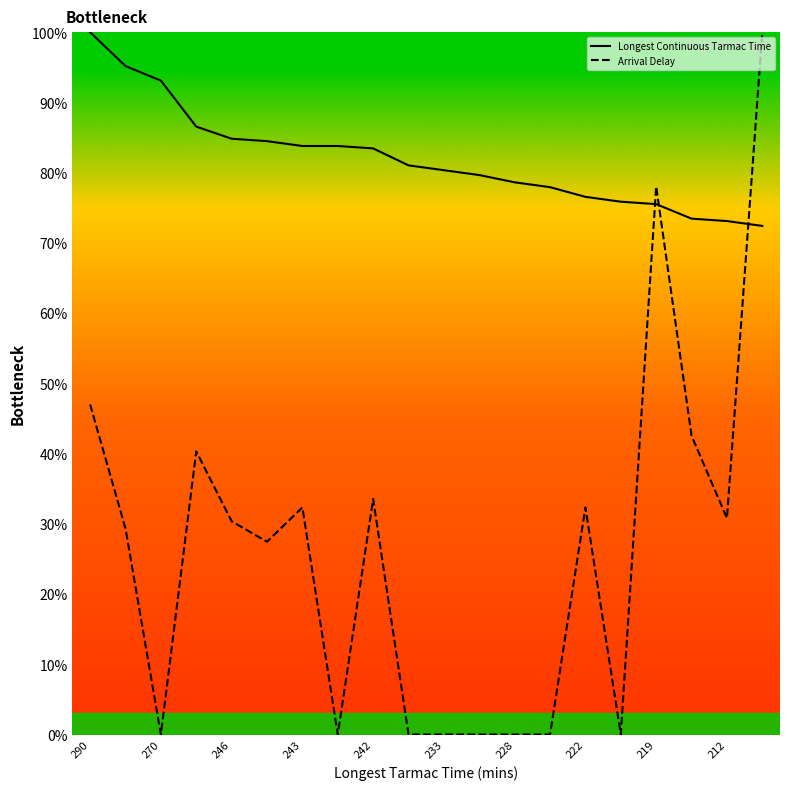

What is the difference between the maximum and minimum values in the Arrival Delay series?

100.0